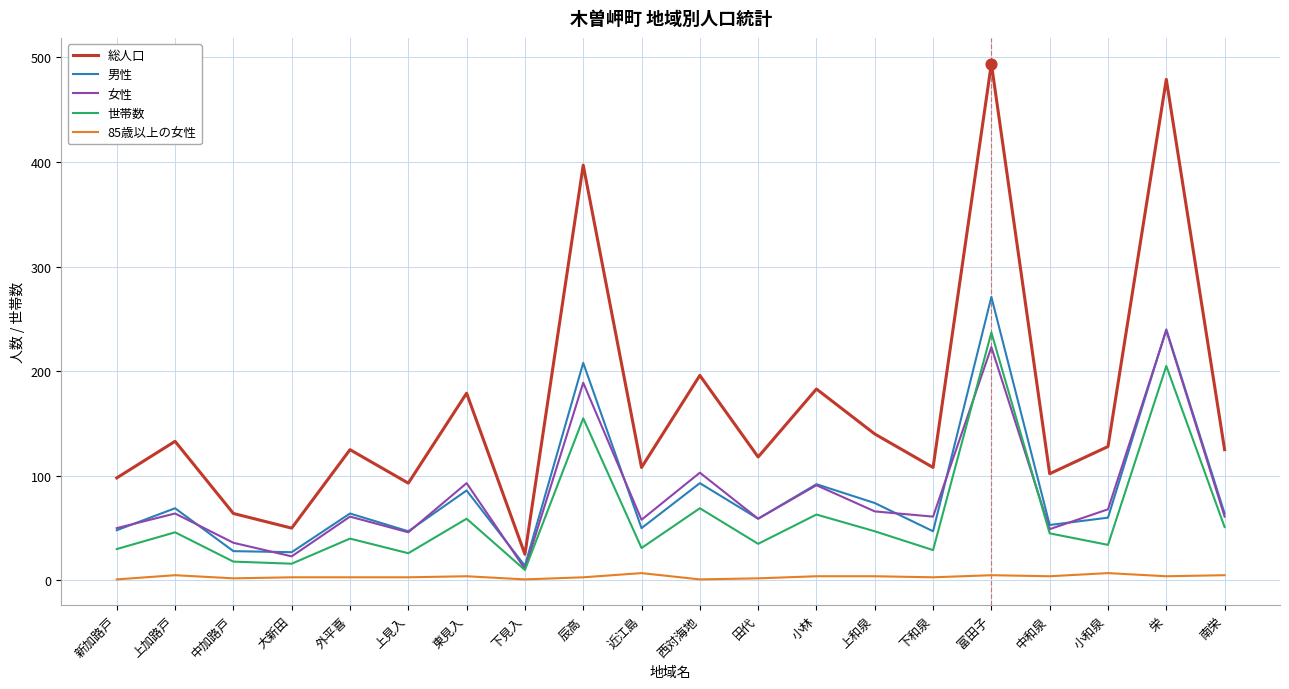

Which series has the largest range (max minus min)?

総人口